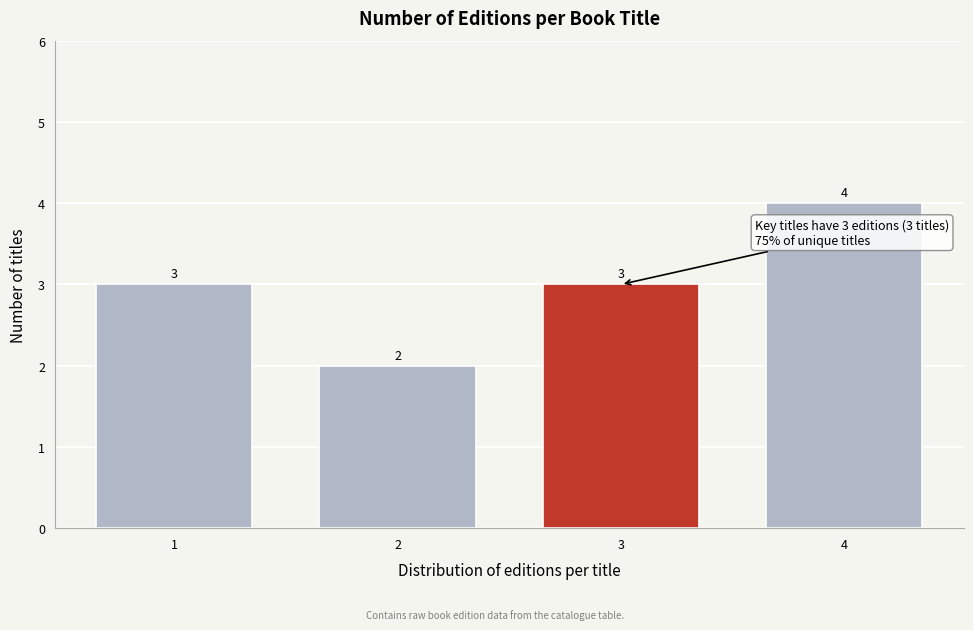

Reading left to right, transcribe all the data shown in this chart.

3	2	3	4